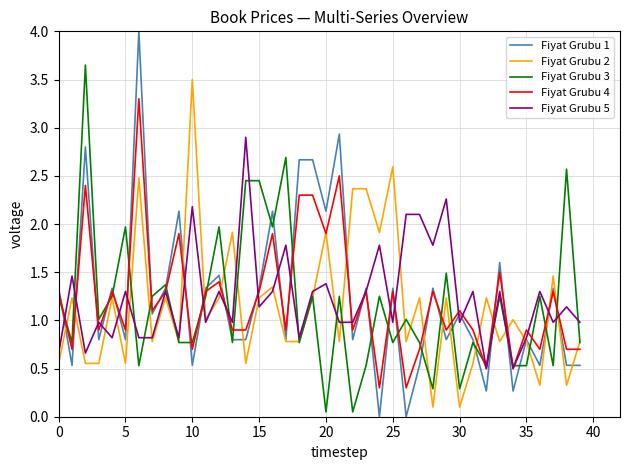

What is the highest value of the Fiyat Grubu 2 series?

3.5